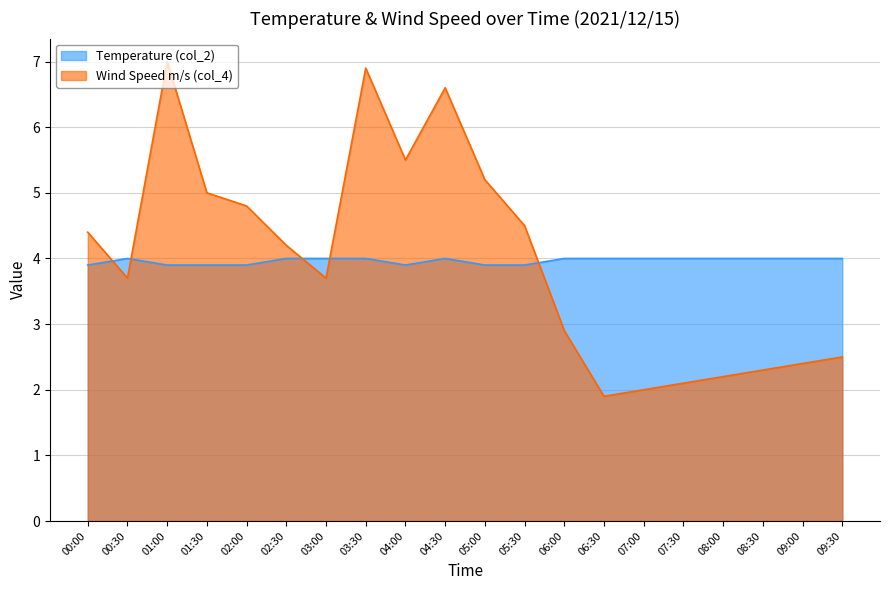

What is the difference between the Wind Speed m/s (col_4) values at 00:00 and 06:30?

2.5